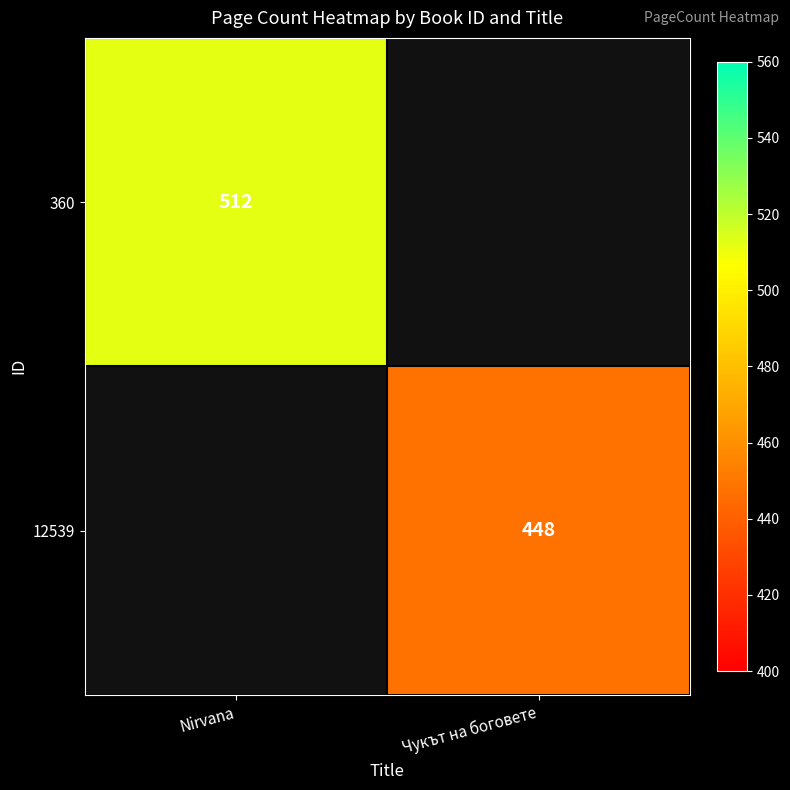

The value of 360 at Nirvana is 512. True or false?

True